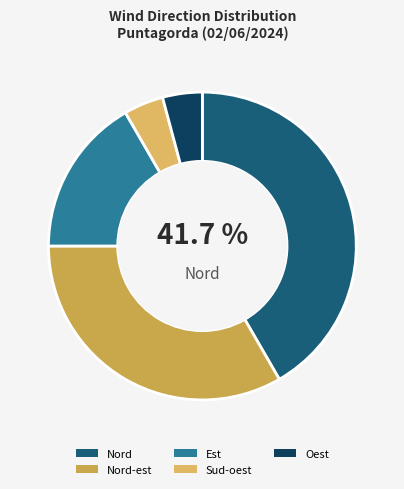

What percentage is the Oest slice, to the nearest percent?

4%